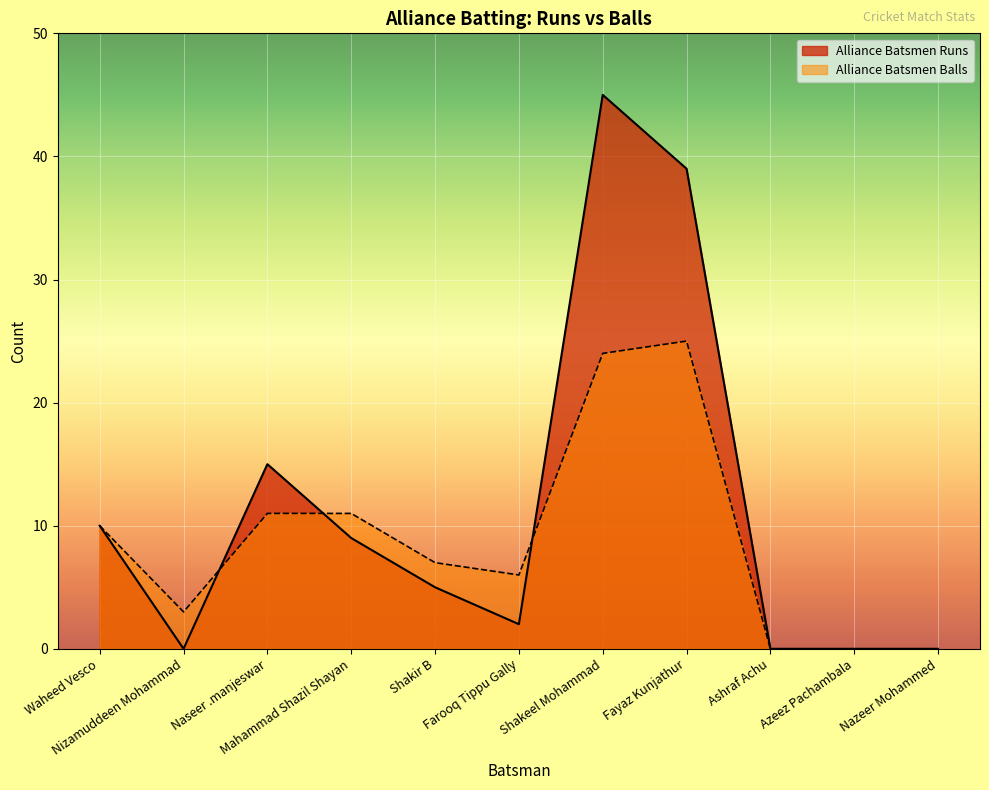

Which series has the widest spread of values?

Alliance Batsmen Runs